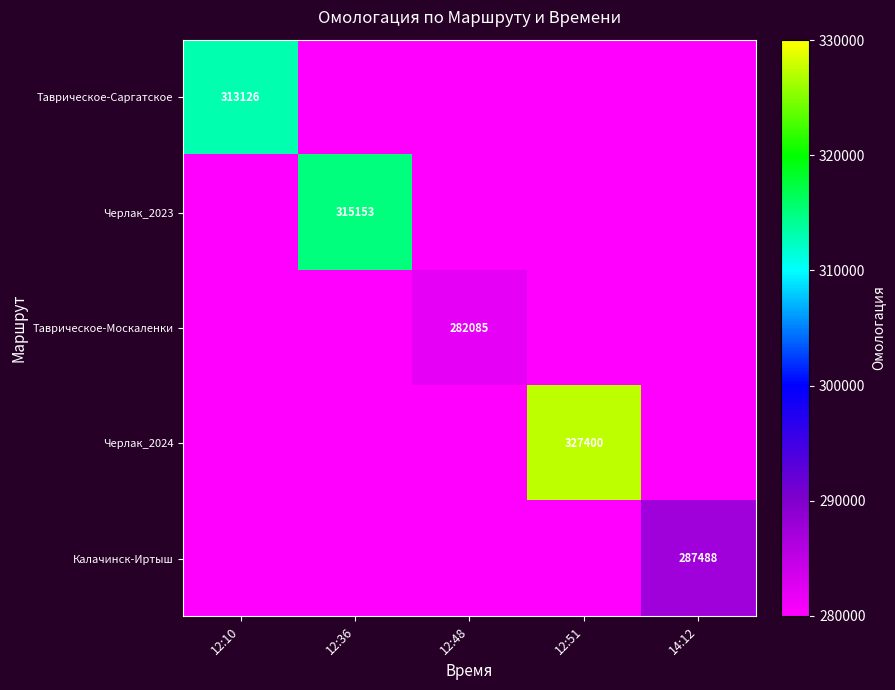

Is it true that Черлак_2023 equals 475765 at 12:36?

False